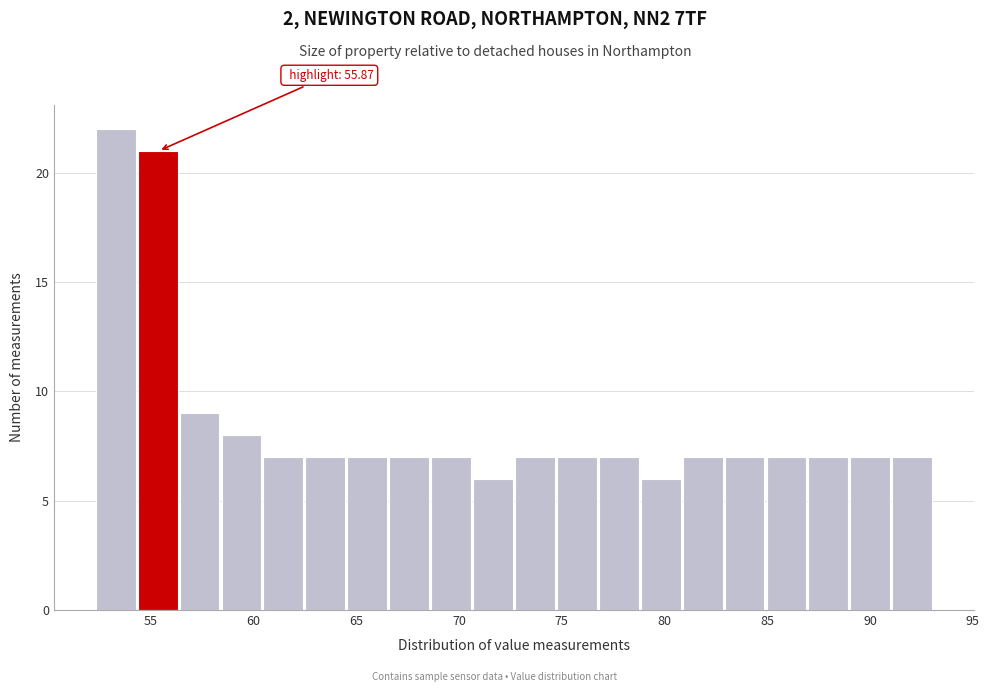

Which range on the x-axis has the tallest bar?

52.5 to 54.5